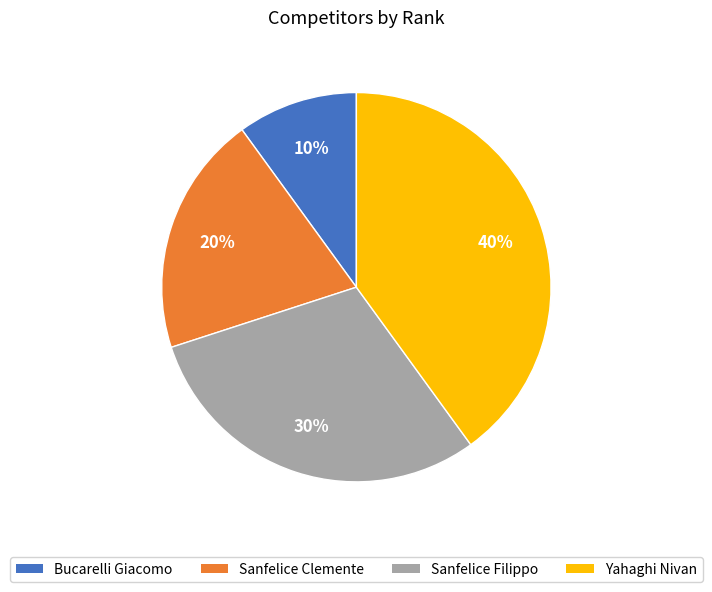

Is there a majority slice in this chart?

No